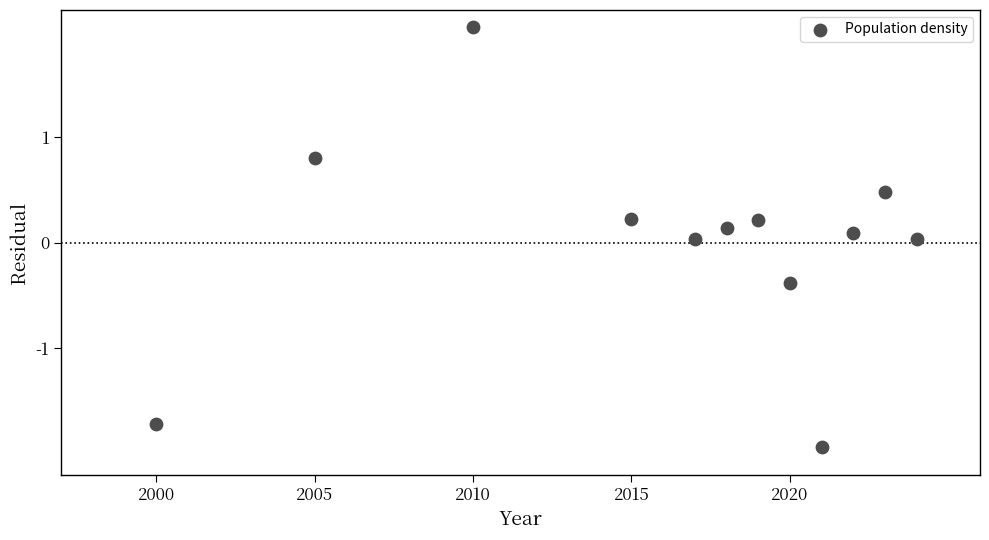

What is the range of Y values (max minus min)?

4.0